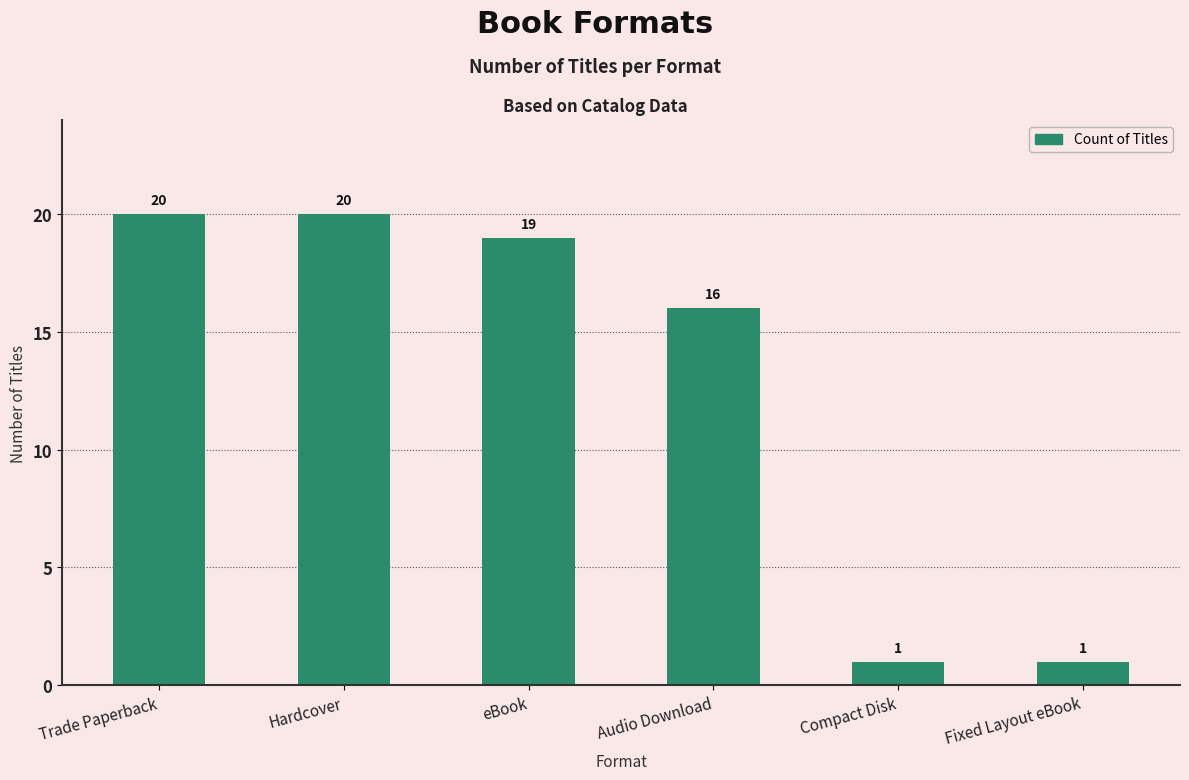

Reading left to right, what are all the values shown in this chart?

20	20	19	16	1	1